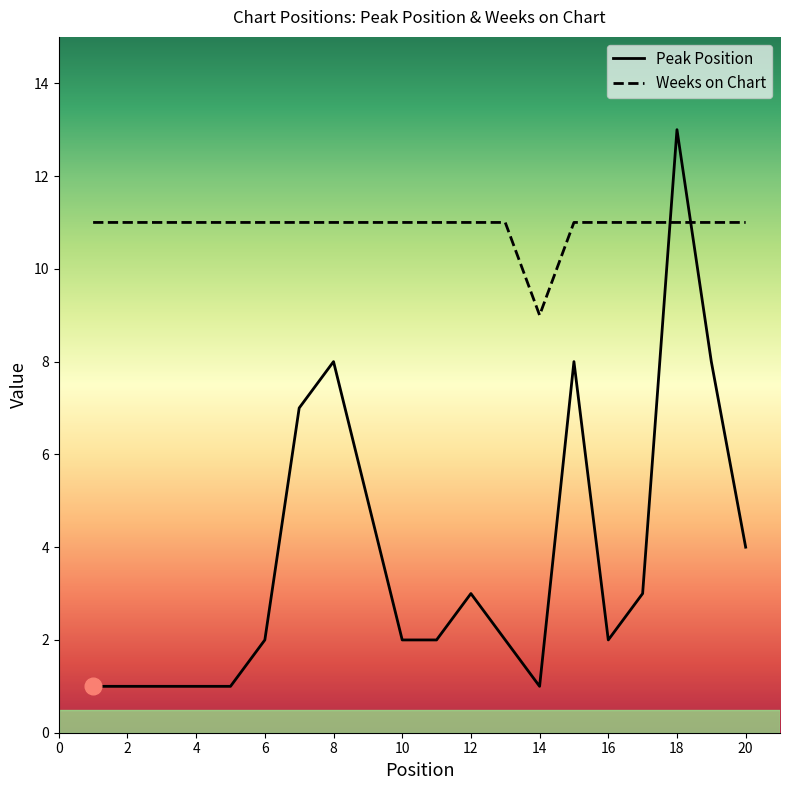

What is the minimum value shown in the chart?

1